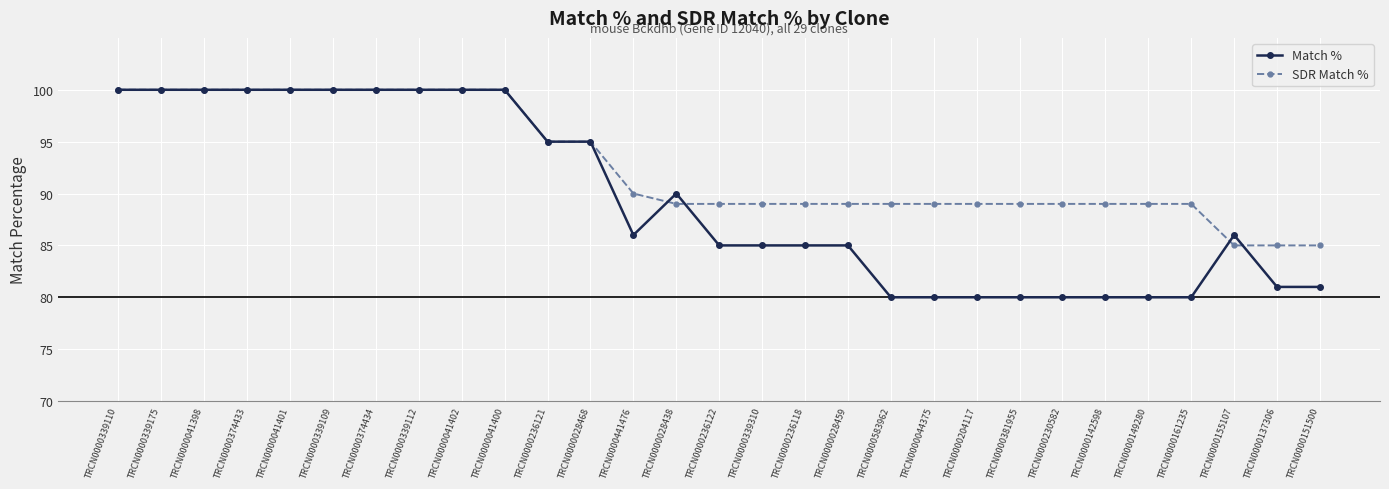

Which series ends up on top after the final intersection of SDR Match % and Match %?

SDR Match %